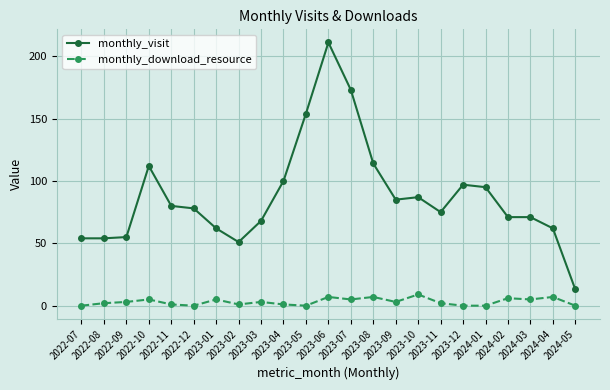

The monthly_visit series shows 138 at 2023-09. True or false?

False